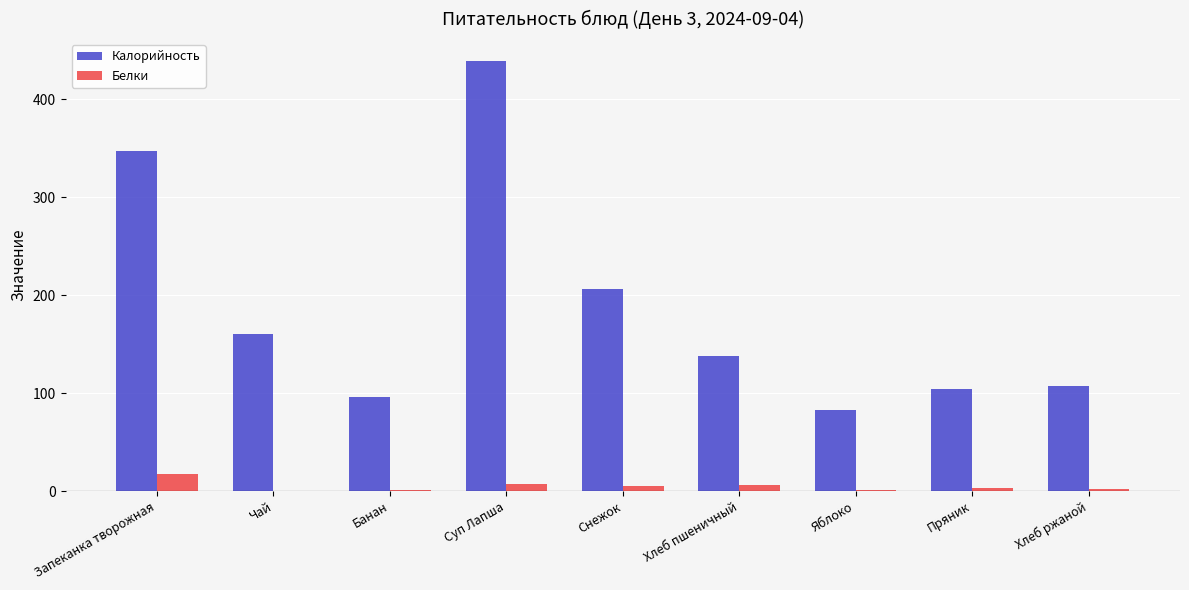

What is the maximum value for Калорийность?

439.2